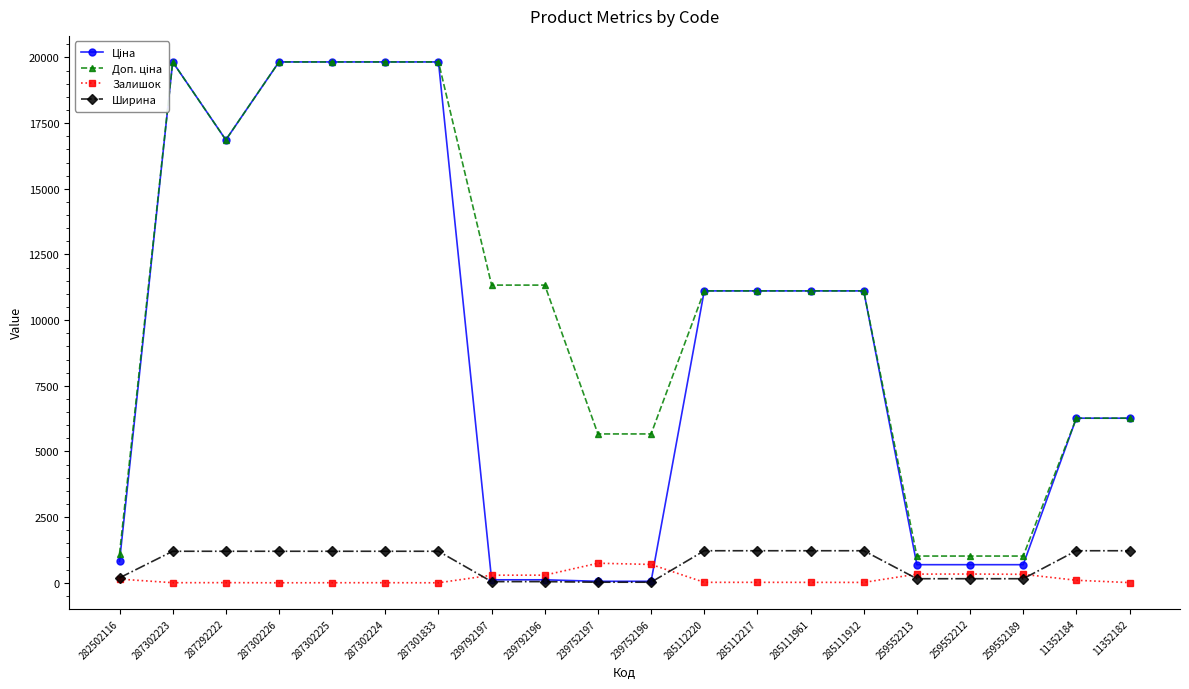

What is the value of the Ціна point at the 6th from the left?

19831.1